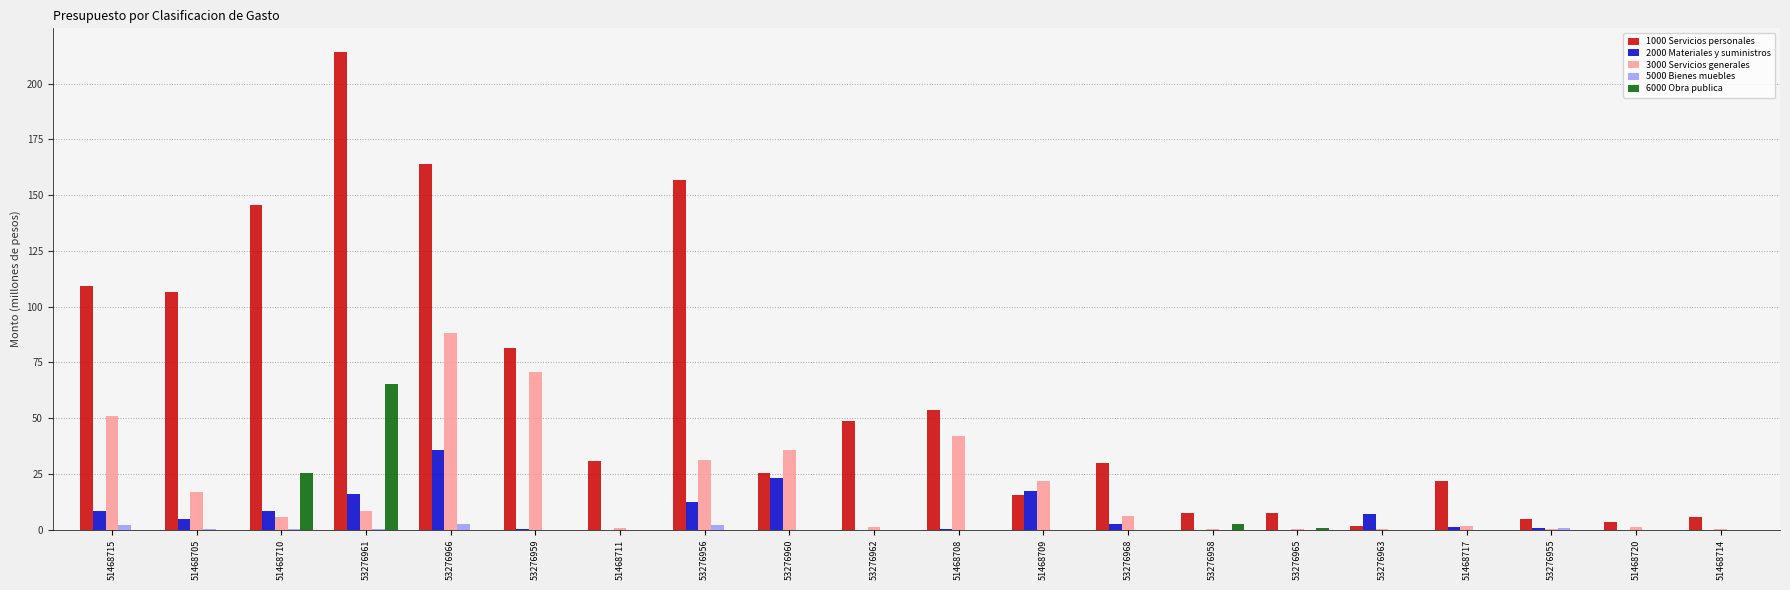

The value of 3000 Servicios generales at 51468715 is 51.1. True or false?

True